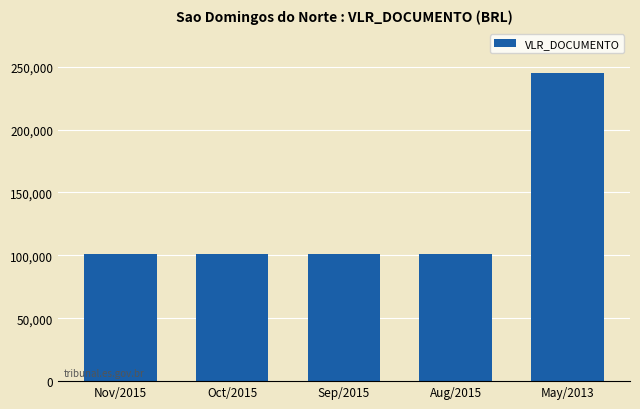

Is it true that the value at Aug/2015 is 60265.7?

False